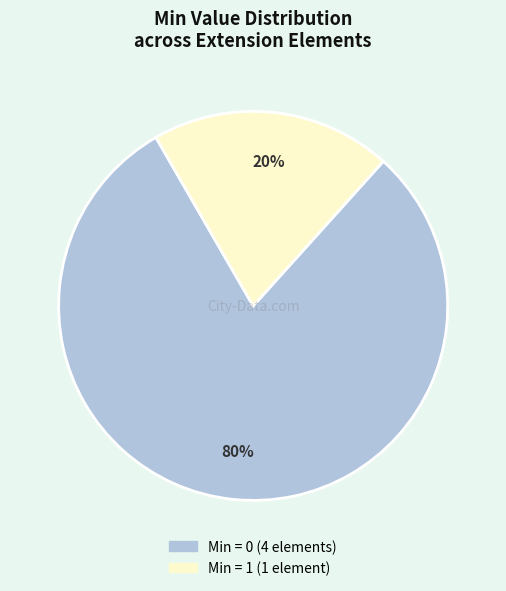

Is there any slice that represents more than half of the pie?

Yes